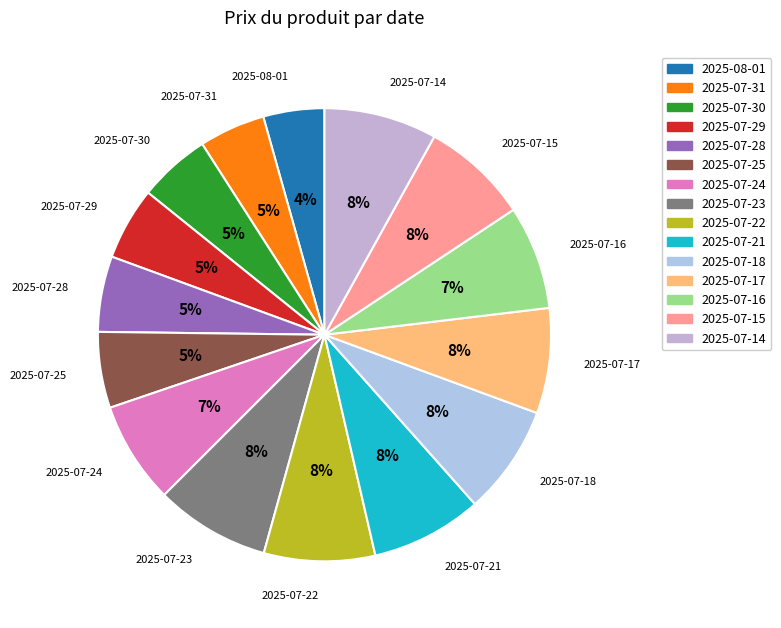

The 2025-07-22 slice represents 8% of the pie. True or false?

True